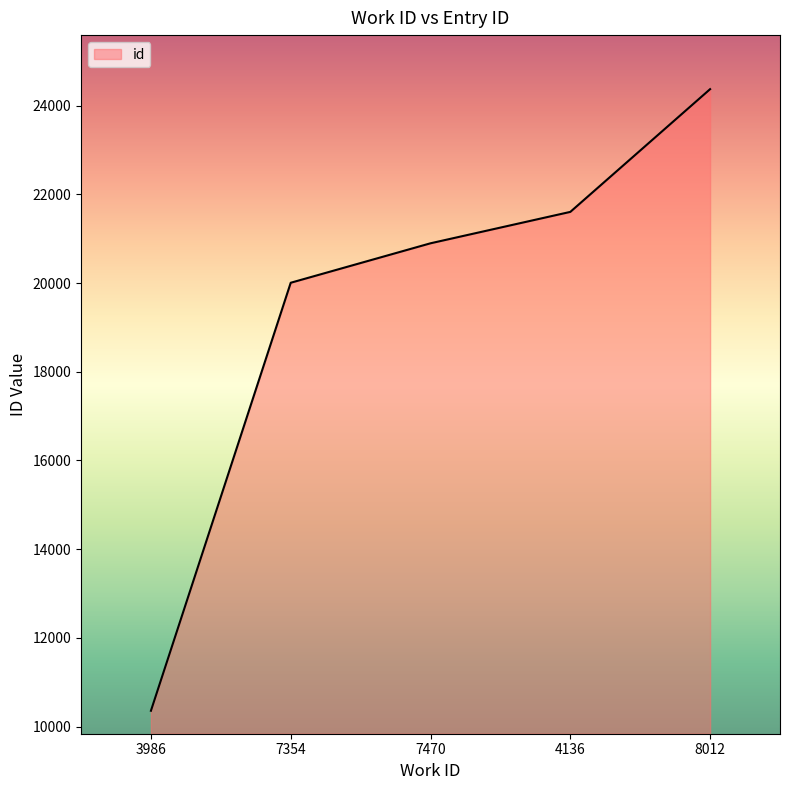

How many values are below 20898?

2